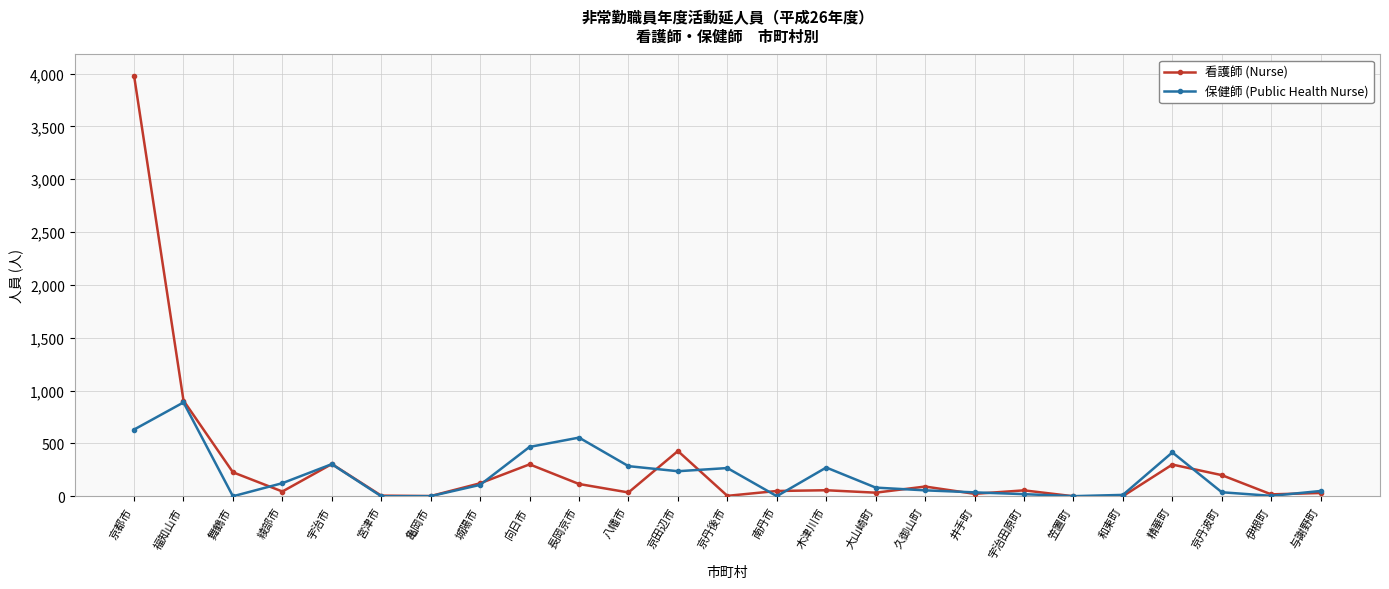

The value of 看護師 (Nurse) at 伊根町 is 18. True or false?

True